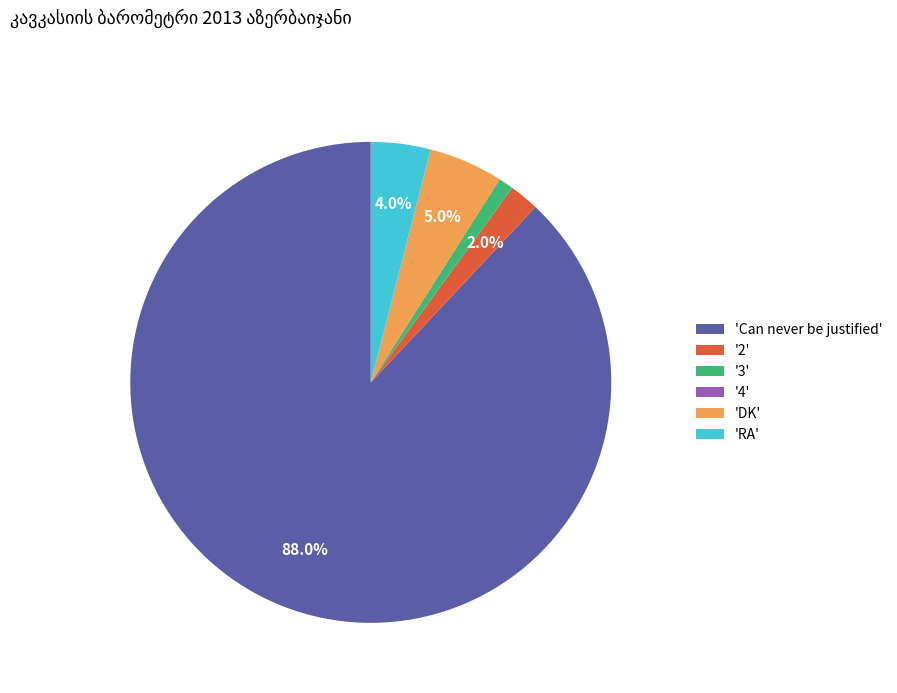

To the nearest percent, what is the average slice percentage?

17%